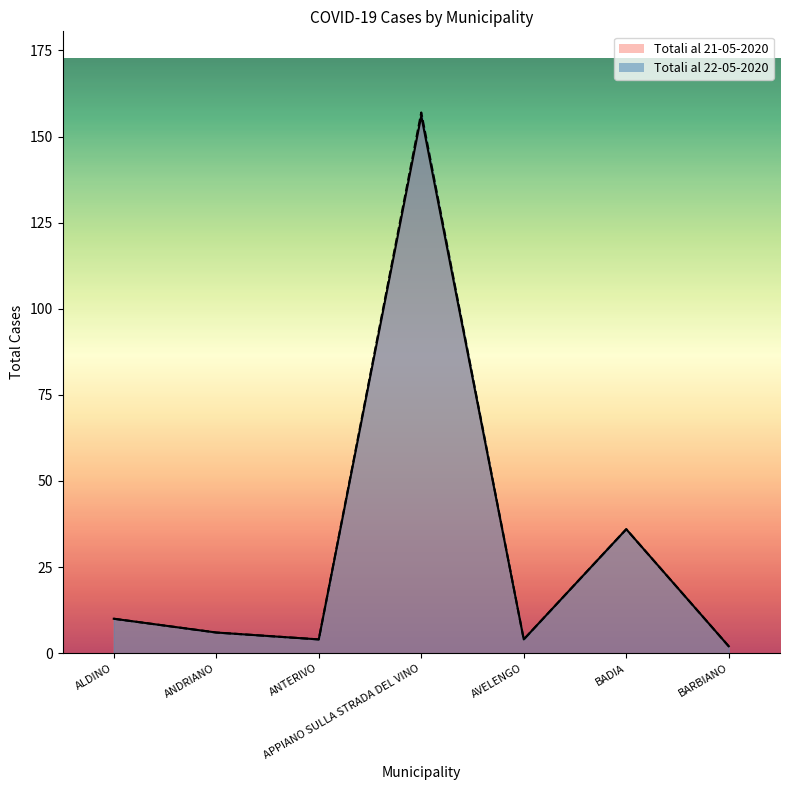

True or false: Totali al 22-05-2020 and Totali al 21-05-2020 intersect in this chart.

False